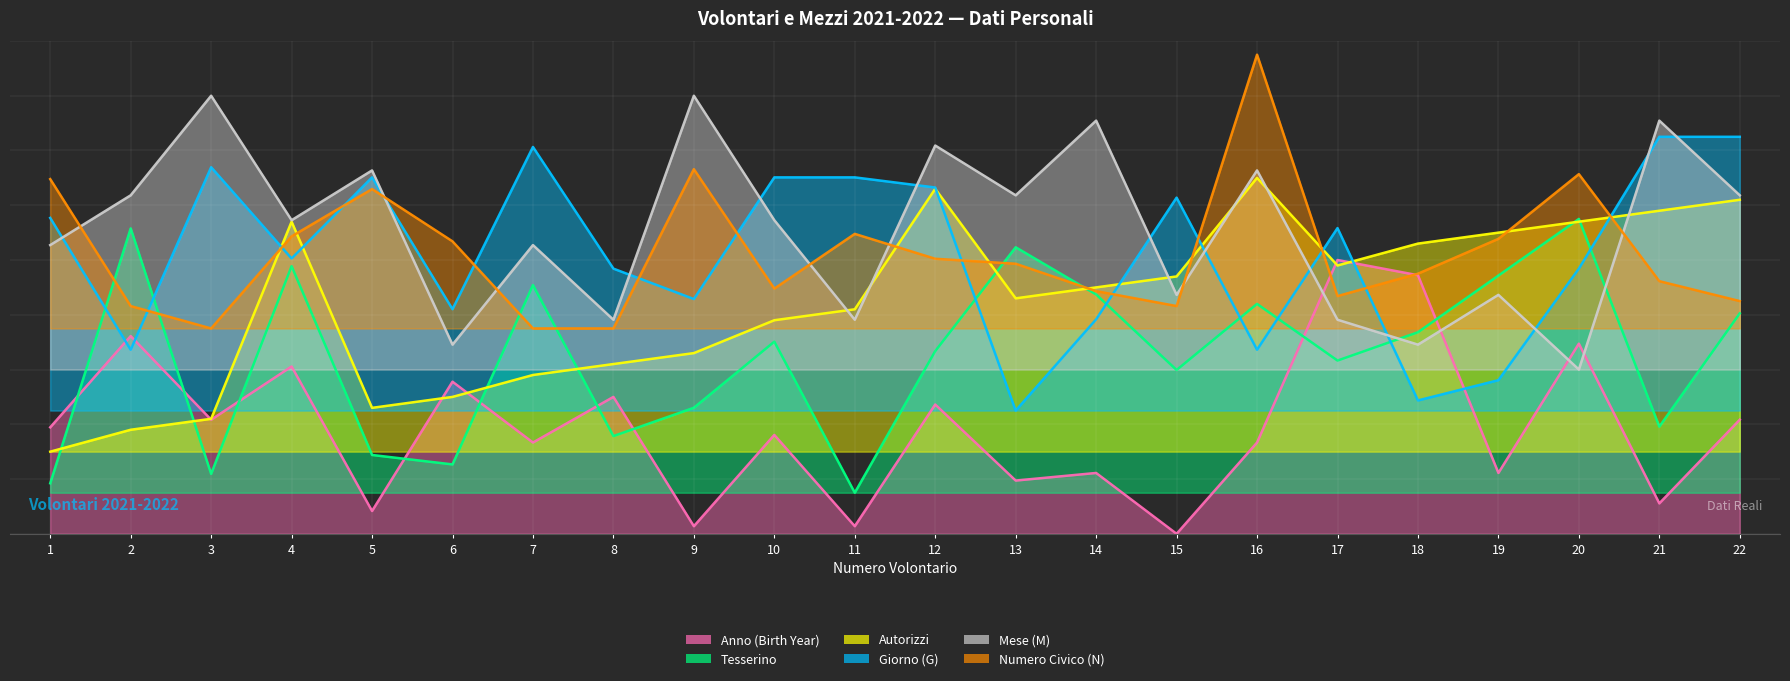

At which label does Anno (Birth Year) reach its peak?

17